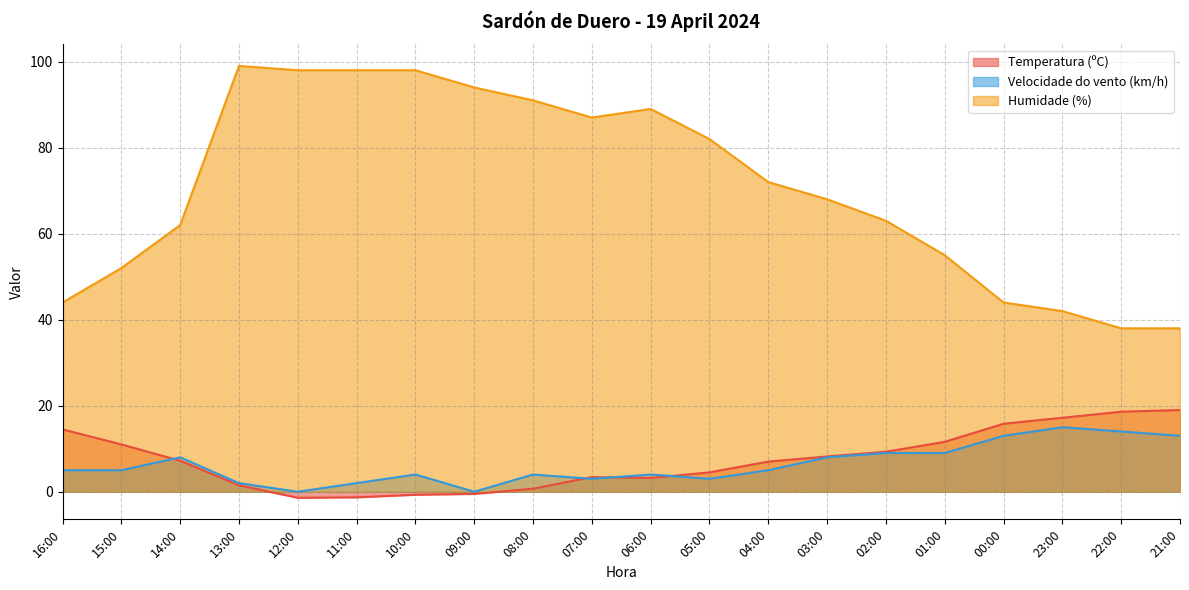

What is the spread (max minus min) of values at 05:00?

79.0